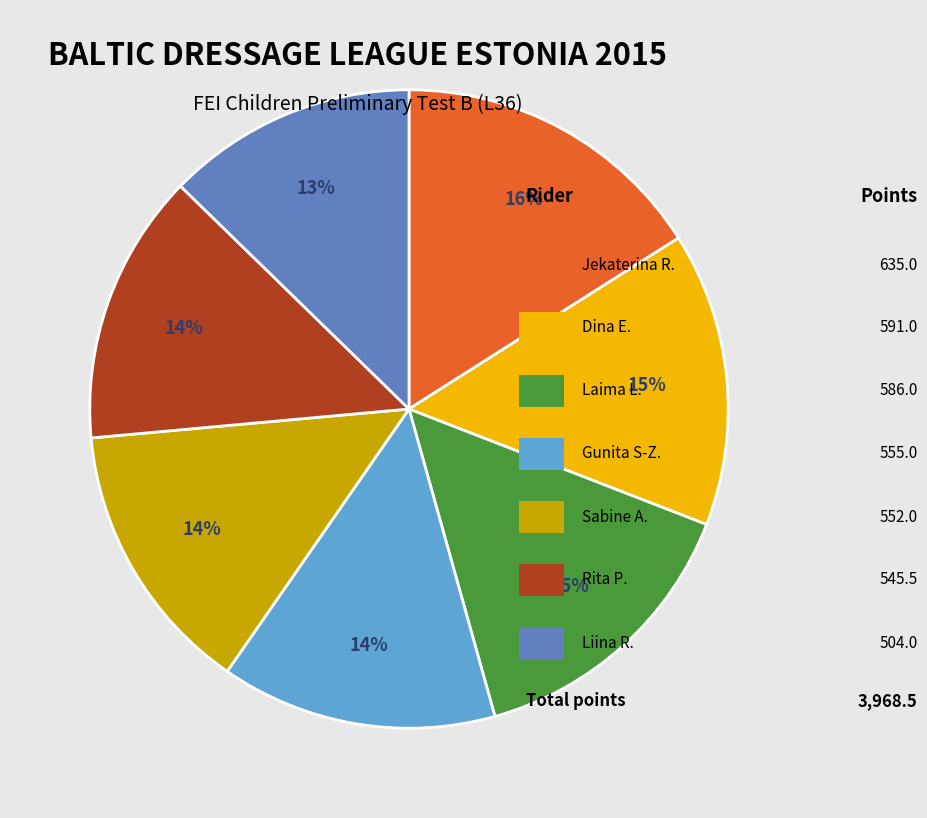

To the nearest percent, what is the average slice percentage?

14%